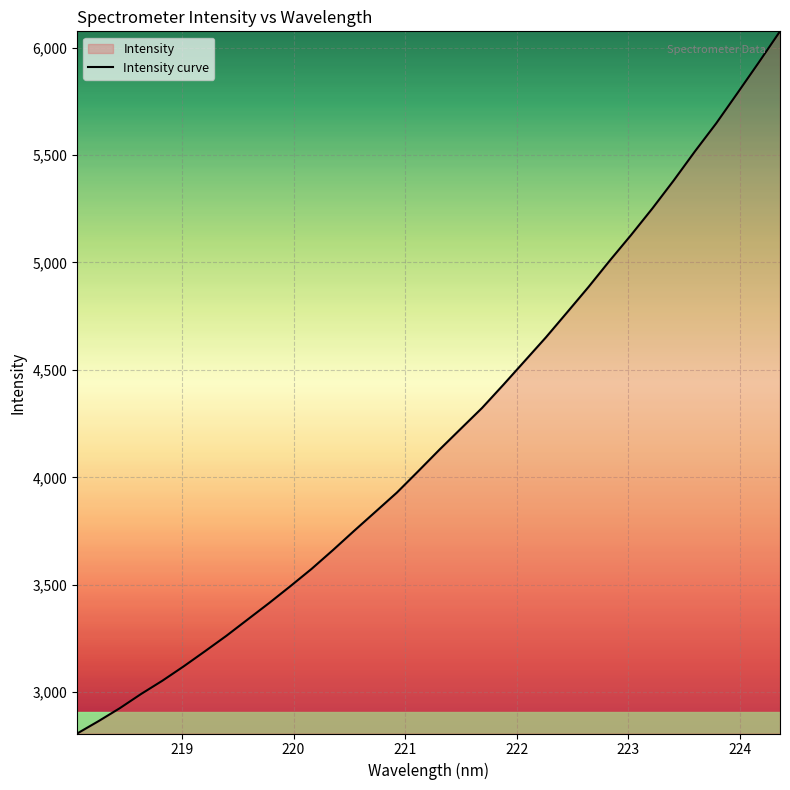

What is the sum of all values?

142930.3